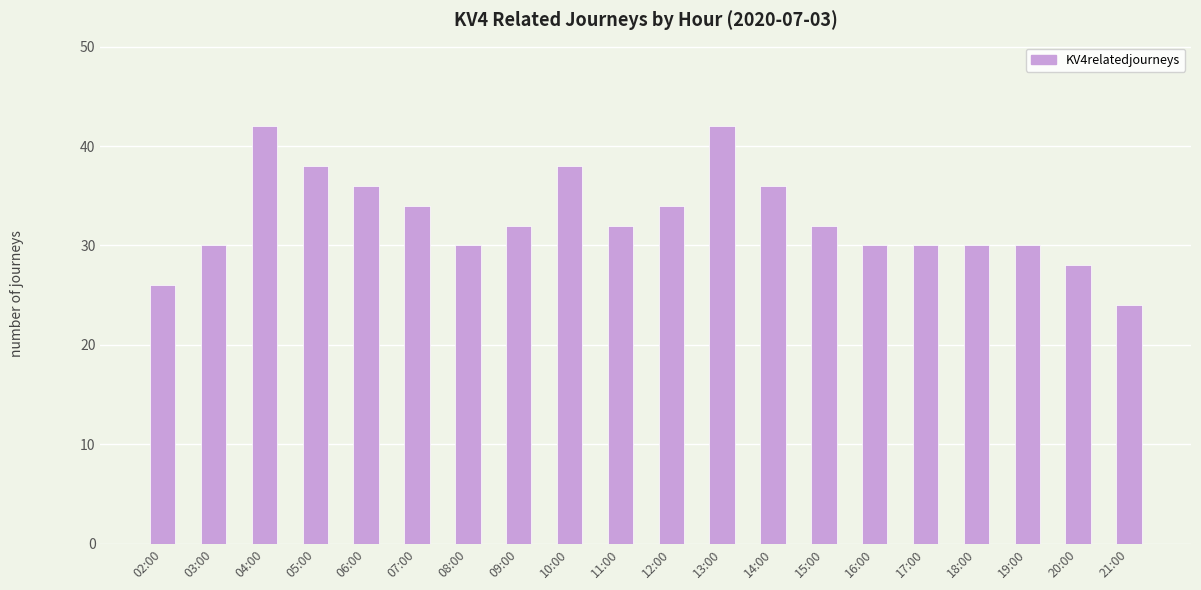

Reading right to left, list all the values displayed in this chart.

24	28	30	30	30	30	32	36	42	34	32	38	32	30	34	36	38	42	30	26